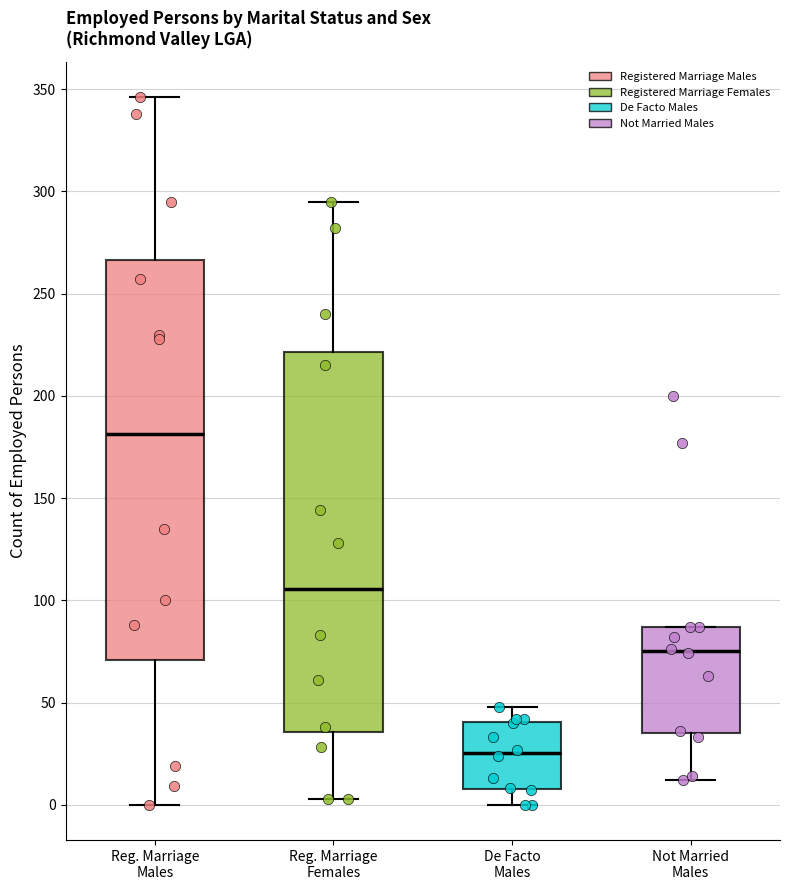

Reading left to right, transcribe this box plot: for each box, give where its median line is, the range the box spans, and where its two whiskers end, as read against the y-axis. The values are not printed on the chart, so give them approximately, as read against the axis.

Reg. Marriage Males: median 180, box 70 to 265, whiskers 0 to 345
Reg. Marriage Females: median 105, box 35 to 220, whiskers 5 to 295
De Facto Males: median 25, box 10 to 40, whiskers 0 to 50
Not Married Males: median 75, box 35 to 85, whiskers 10 to 85